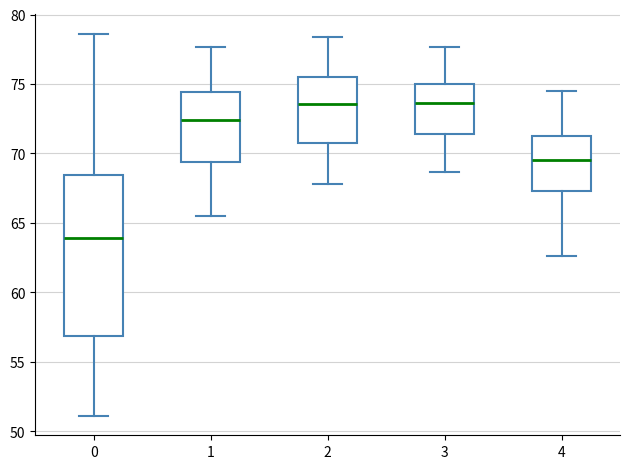

Where is the upper edge of the box at x = 4 on the y-axis? The values are not printed on the chart, so give them approximately, as read against the axis.

71.0